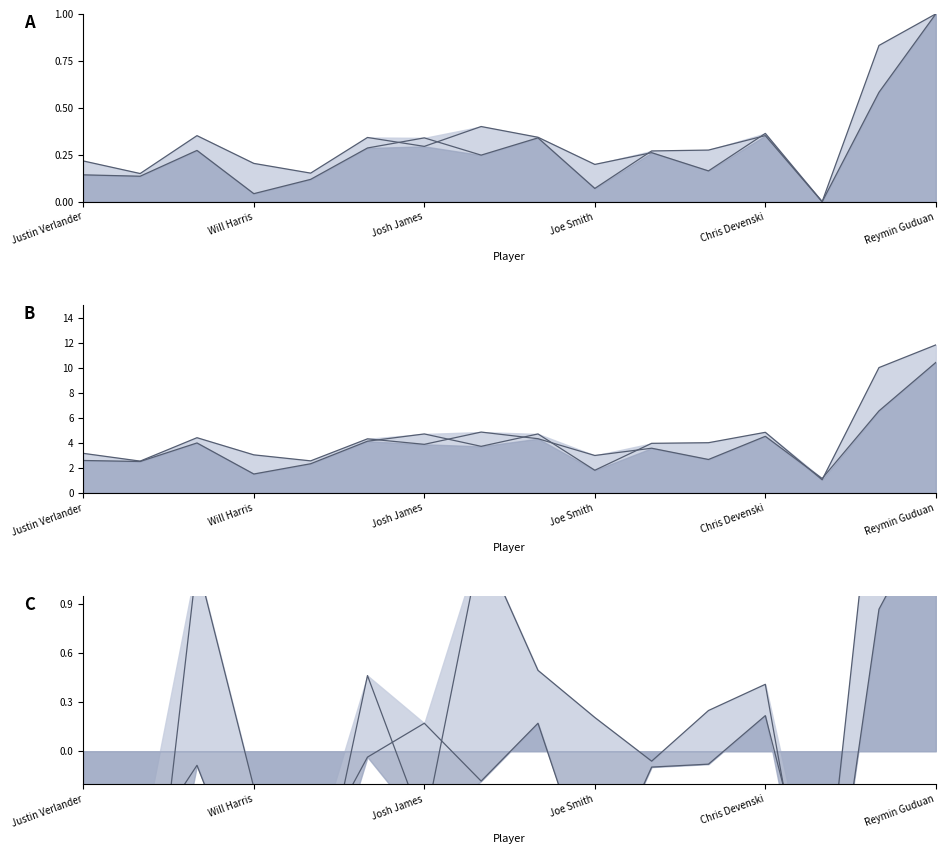

How many data points does each series have?

16